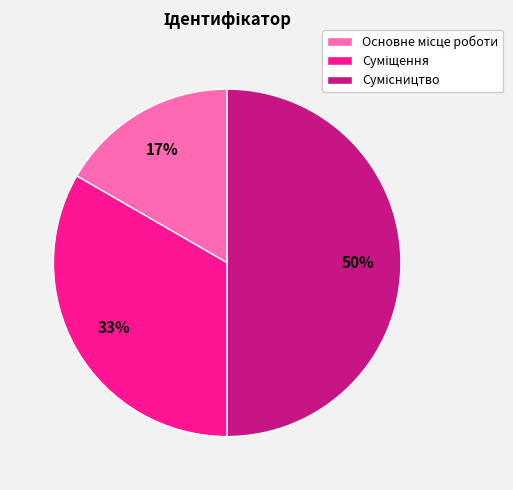

Count the number of slices in the pie.

3